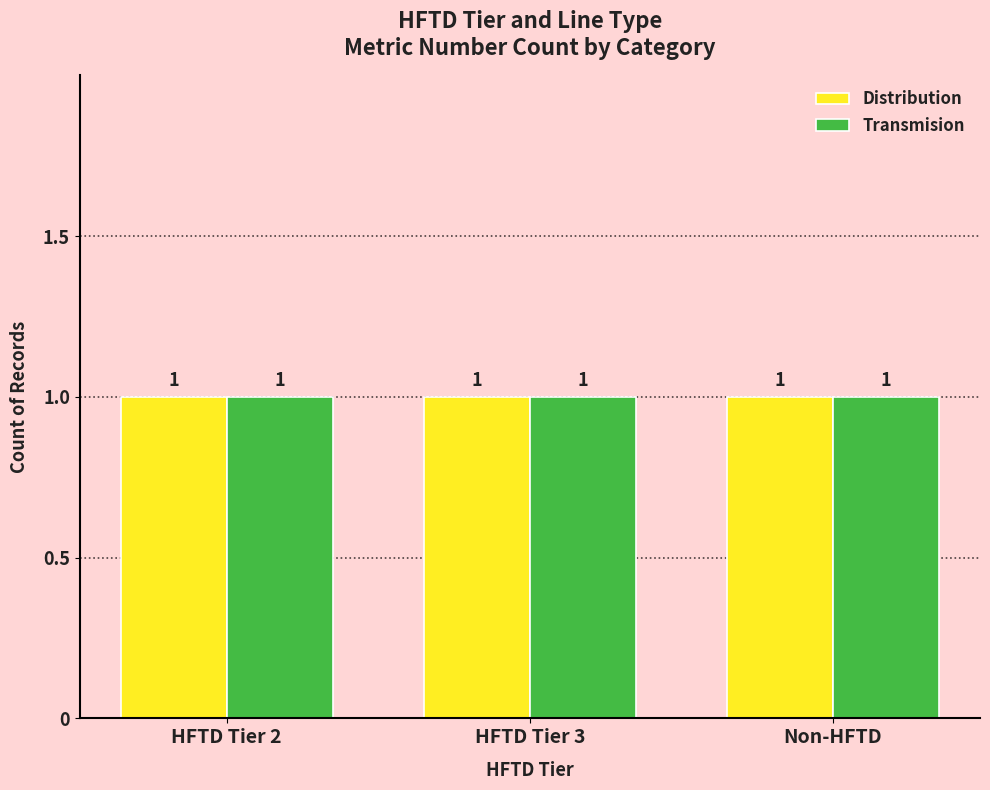

Does the chart contain any negative values?

No